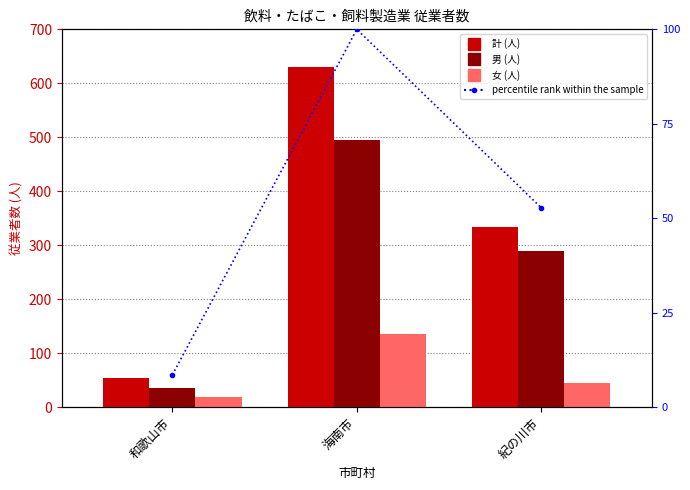

Reading right to left, list all the values displayed in this chart.

計 (人): 333.0	631.0	54.0
男 (人): 289.0	495.0	36.0
女 (人): 44.0	136.0	18.0
percentile rank within the sample: 52.8	100.0	8.6